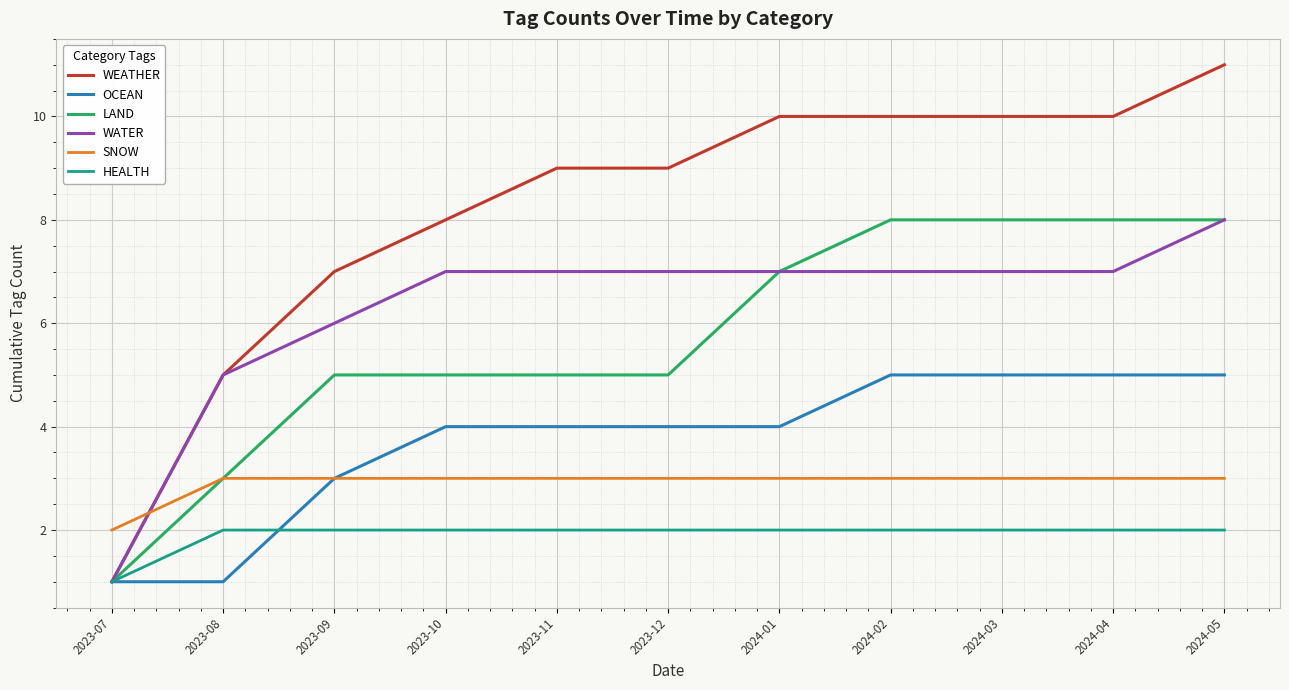

True or false: SNOW has a value of 2 at 2023-07.

True